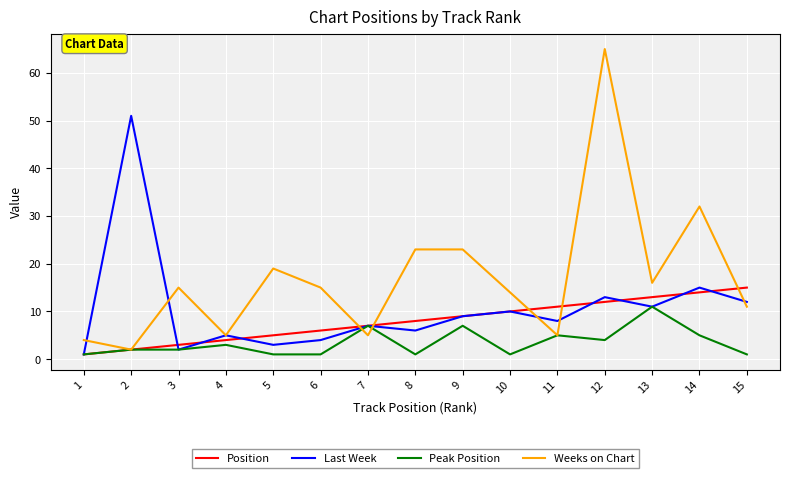

List the series in order of their peak value, highest first.

Weeks on Chart, Last Week, Position, Peak Position